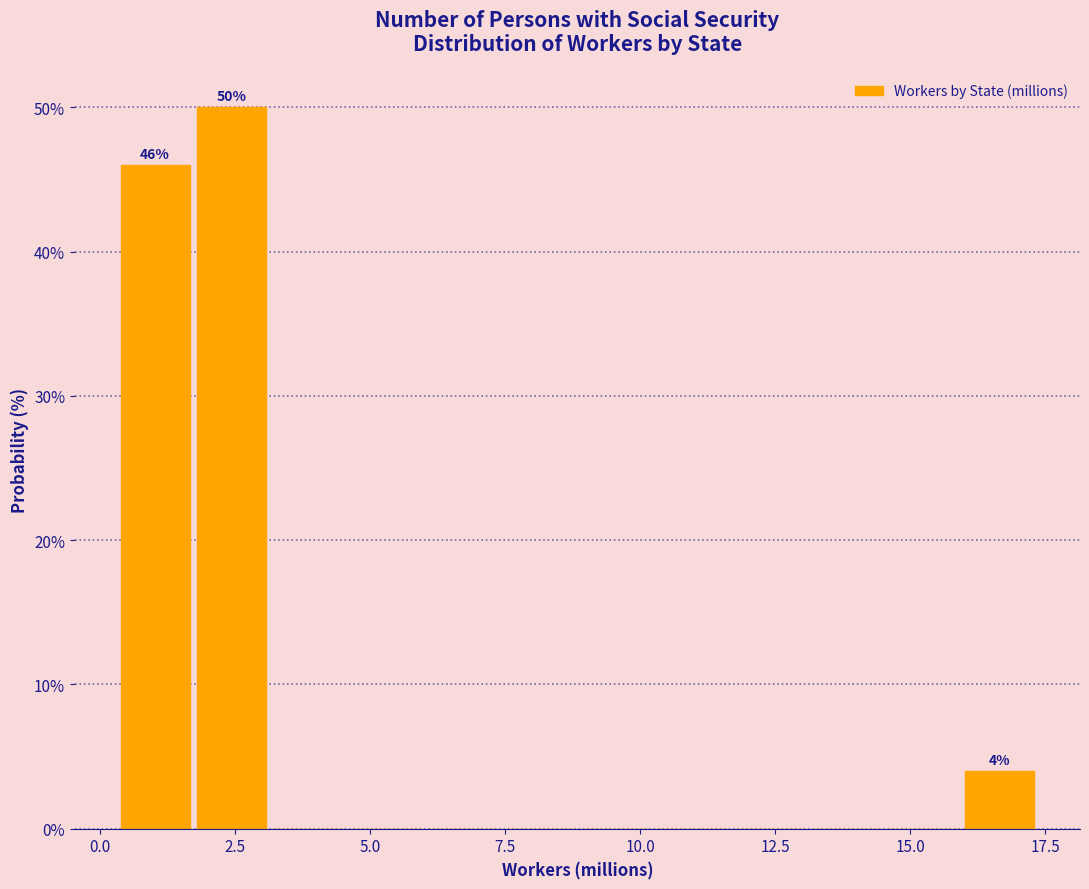

Read against the x-axis, roughly where is the centre of the tallest bar?

2.5